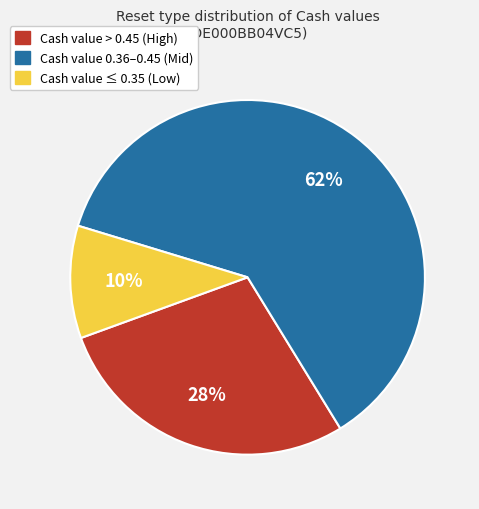

Does any single category account for the majority?

Yes